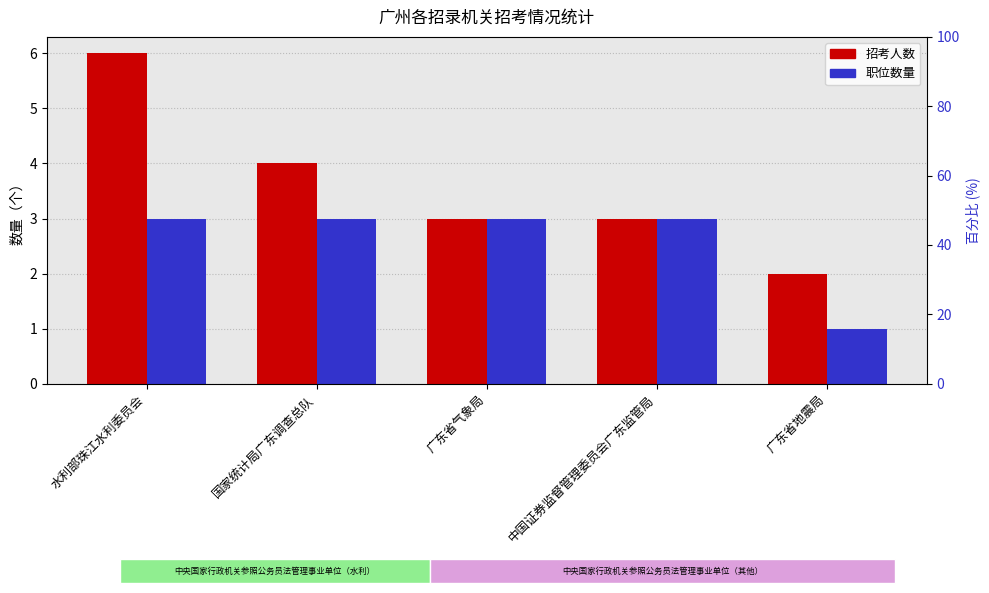

List the series in order of their peak value, lowest first.

职位数量, 招考人数